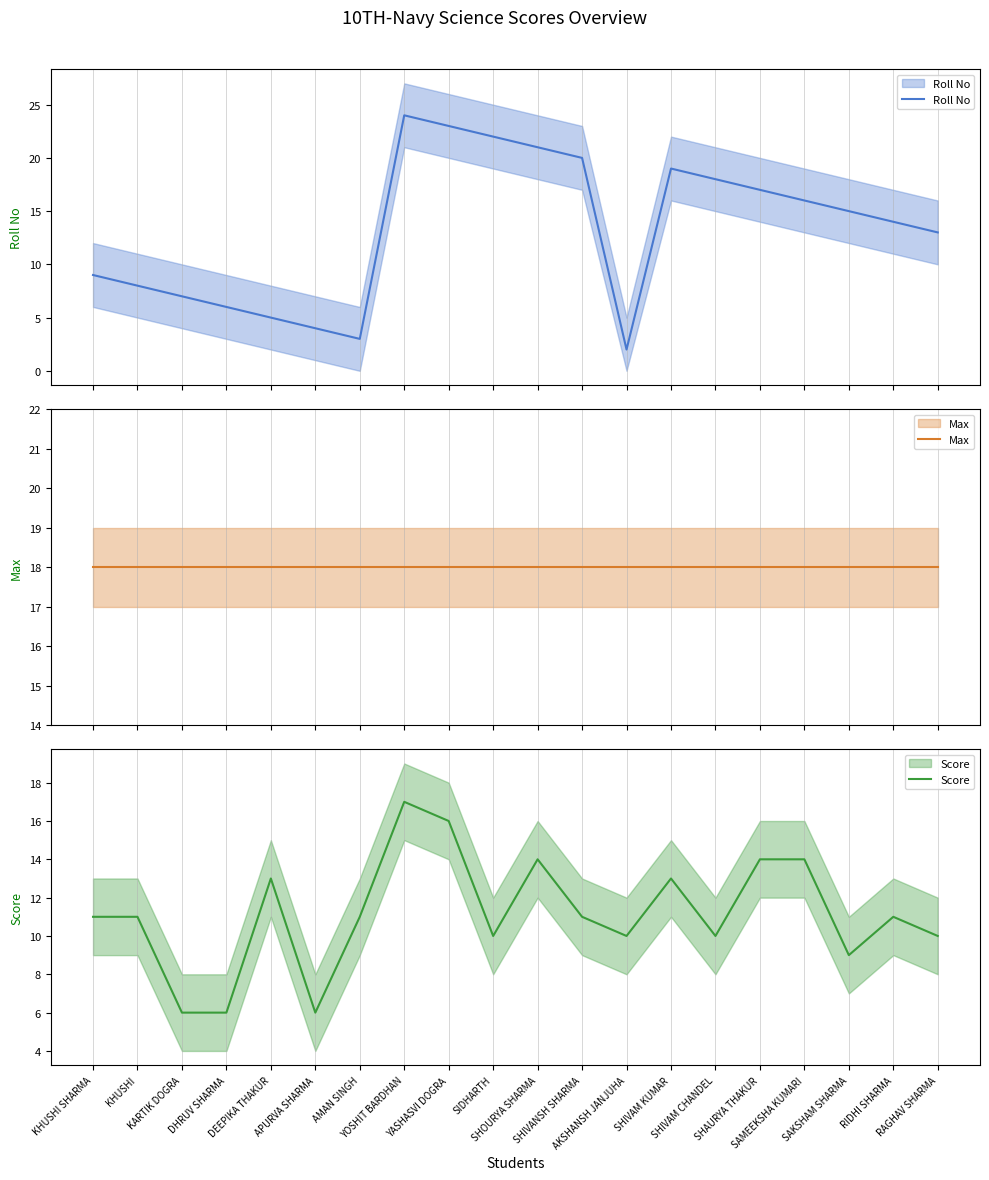

What is the sum of all Max values?

360